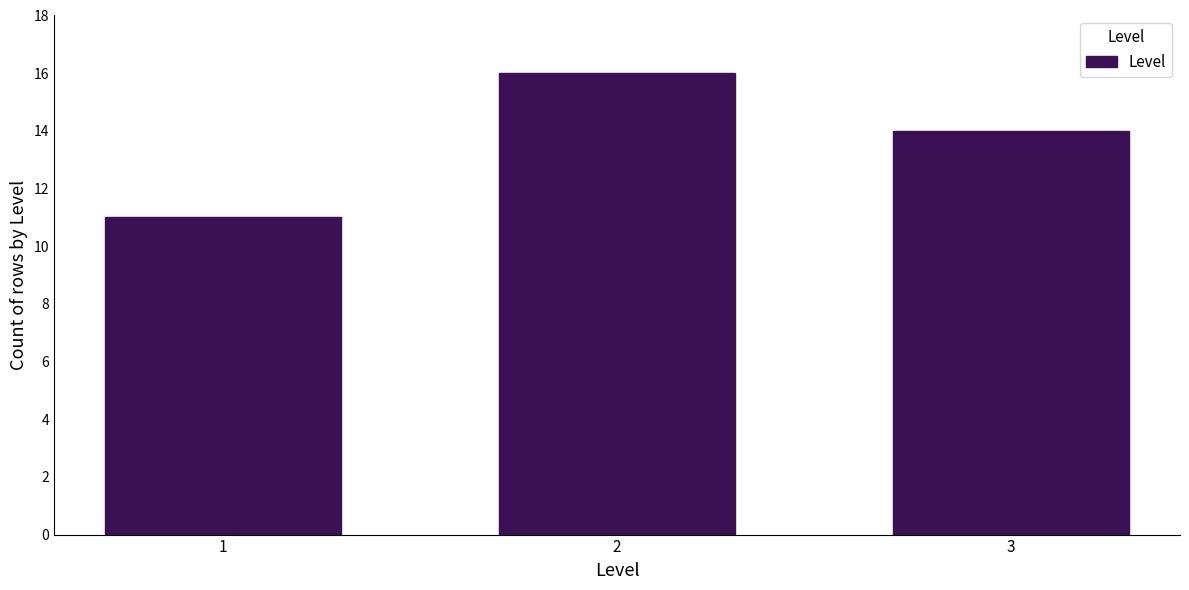

Reading left to right, transcribe all the data shown in this chart.

11	16	14